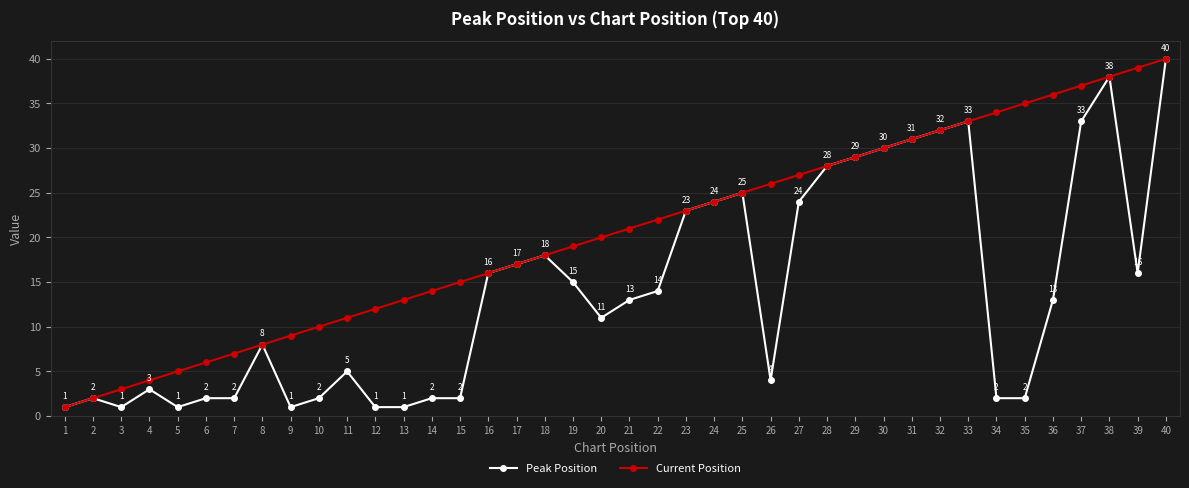

What is the value of the Peak Position point at the 36th from the left?

13